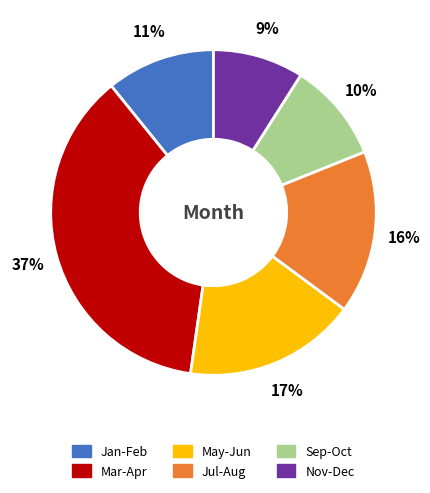

Combined, do Mar-Apr and May-Jun account for over 50%?

Yes